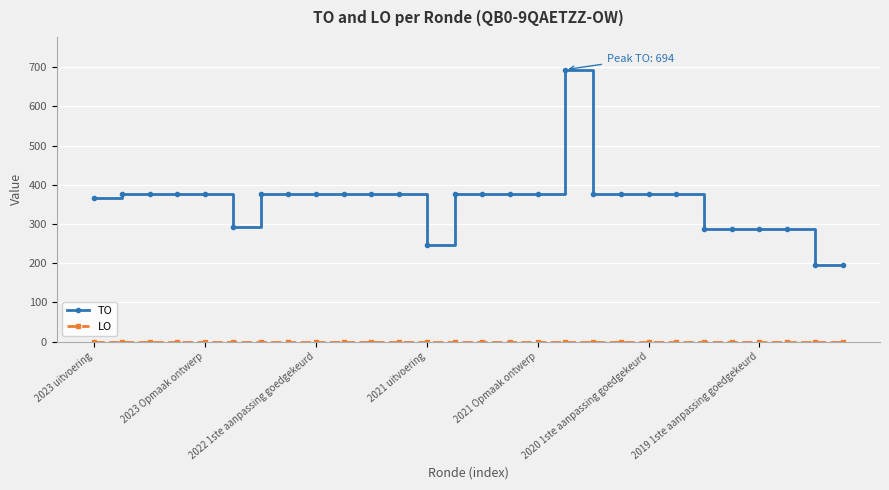

At how many categories does at least one series exceed 200?

26